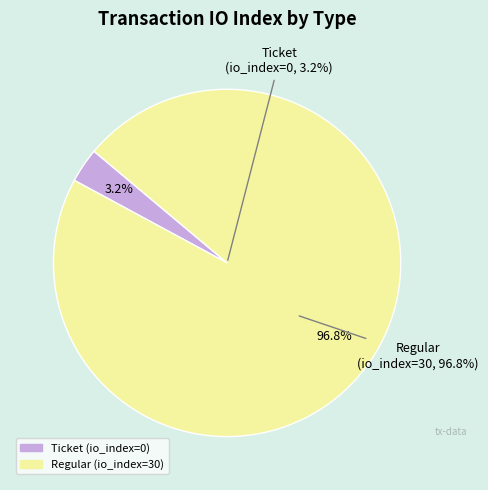

Combined, what portion of the pie is Regular (io_index=30) and Ticket (io_index=0)?

100.0%